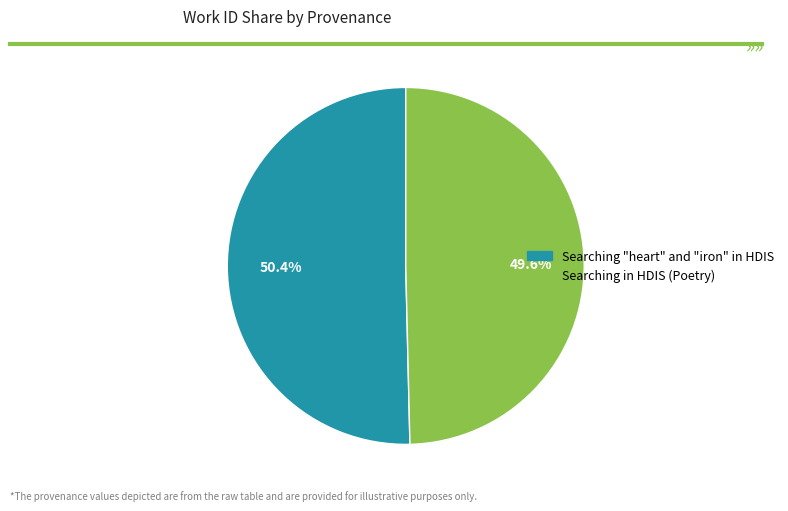

What percentage is the Searching in HDIS (Poetry) slice, to the nearest percent?

50%